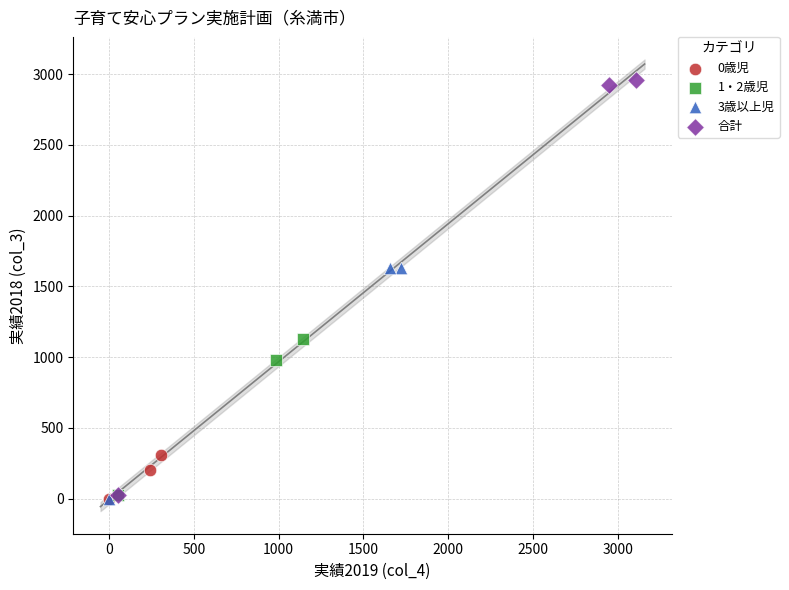

Which series has the largest Y range (max minus min)?

合計